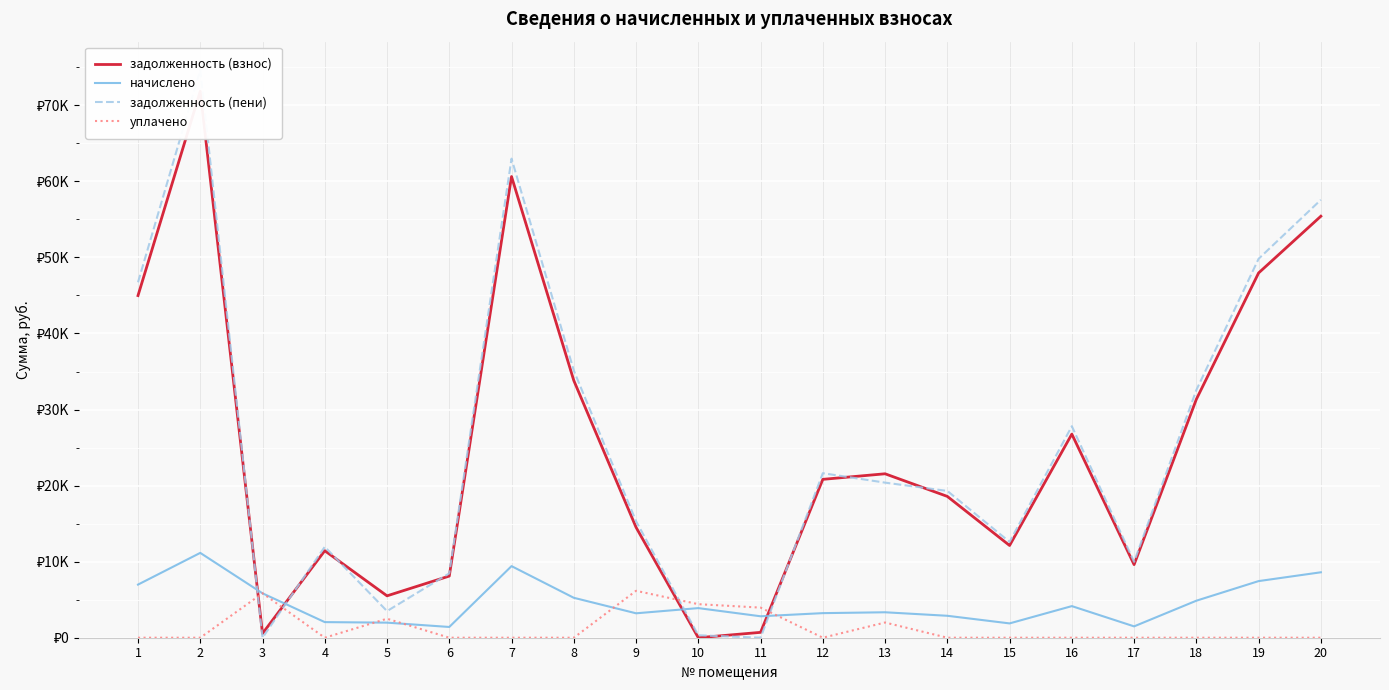

At which label does задолженность (пени) reach its peak?

2